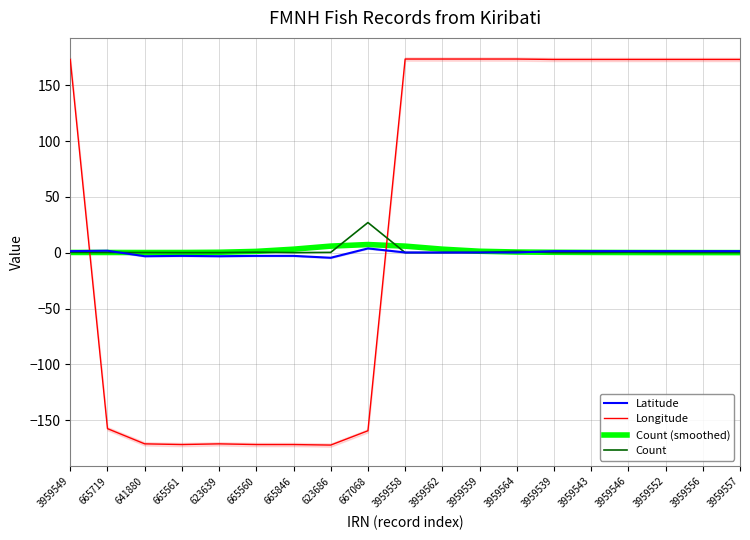

What is the smallest value displayed?

-172.2